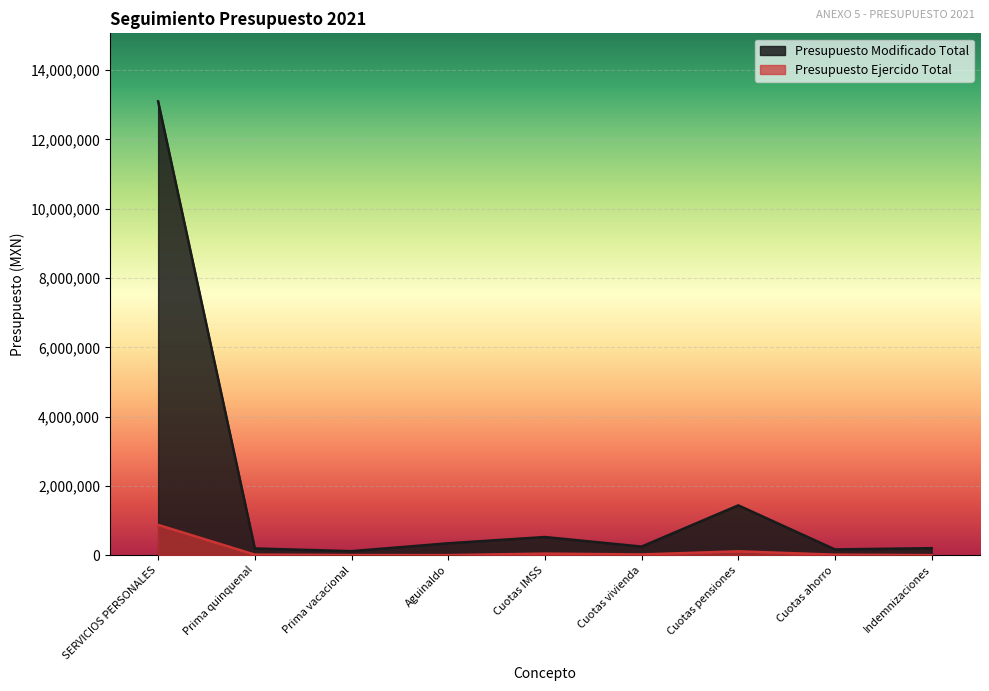

What is the label of the 3rd point from the right?

Cuotas pensiones